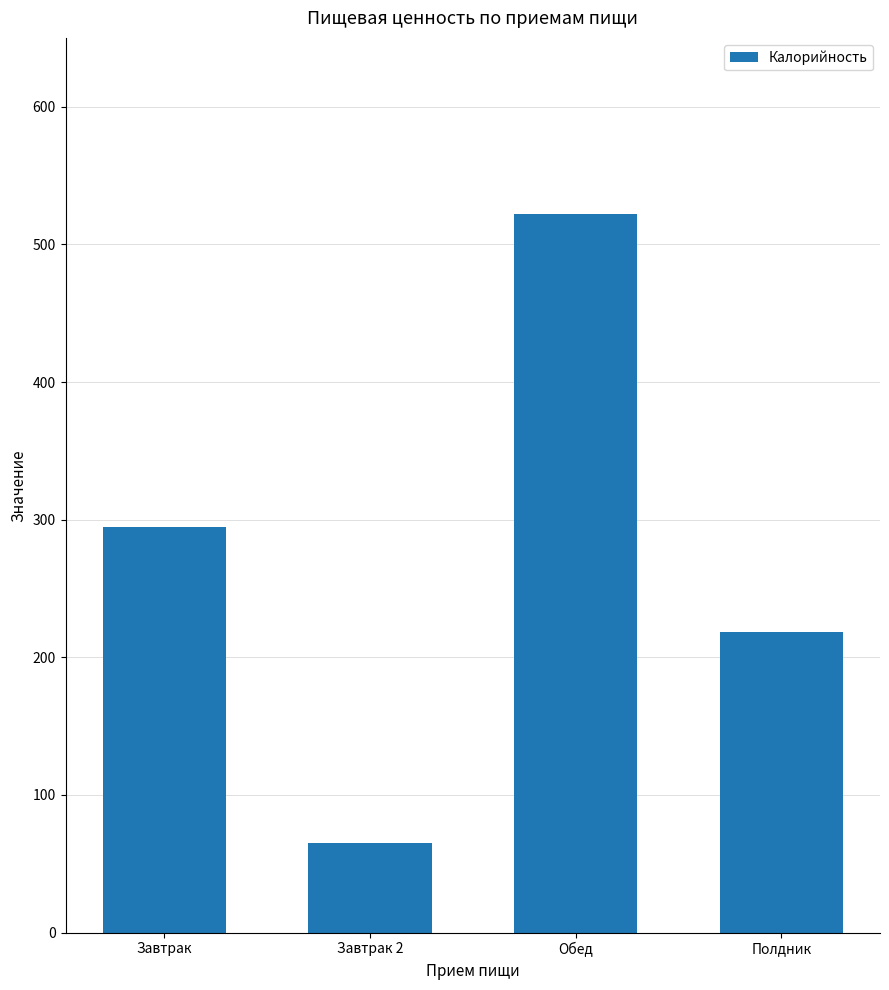

What is the value of the 2nd bar from the left?

65.0